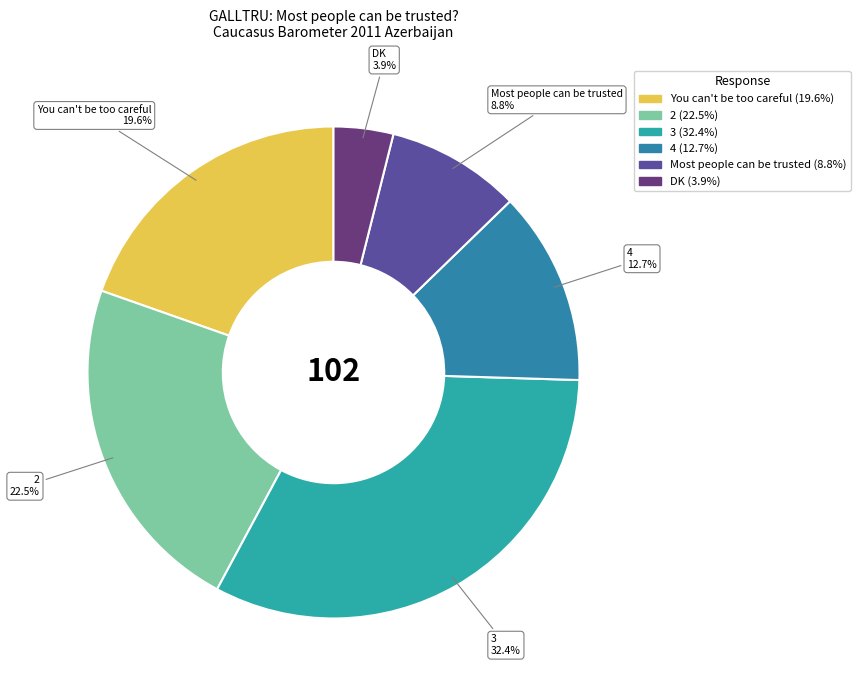

Does any single category account for the majority?

No